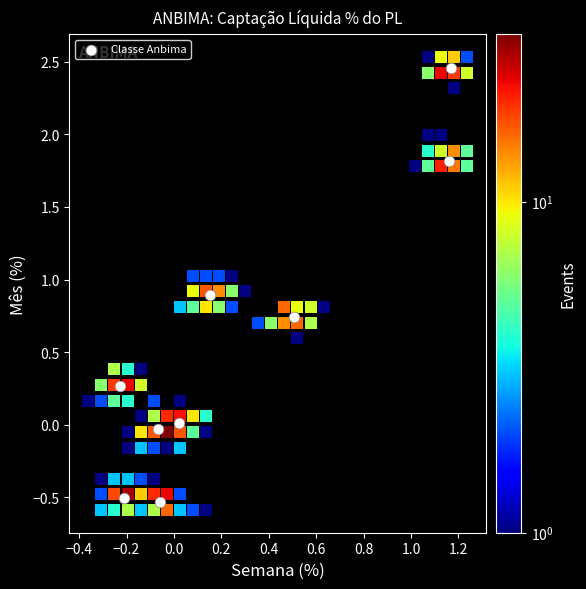

What is the average Y value?

0.6